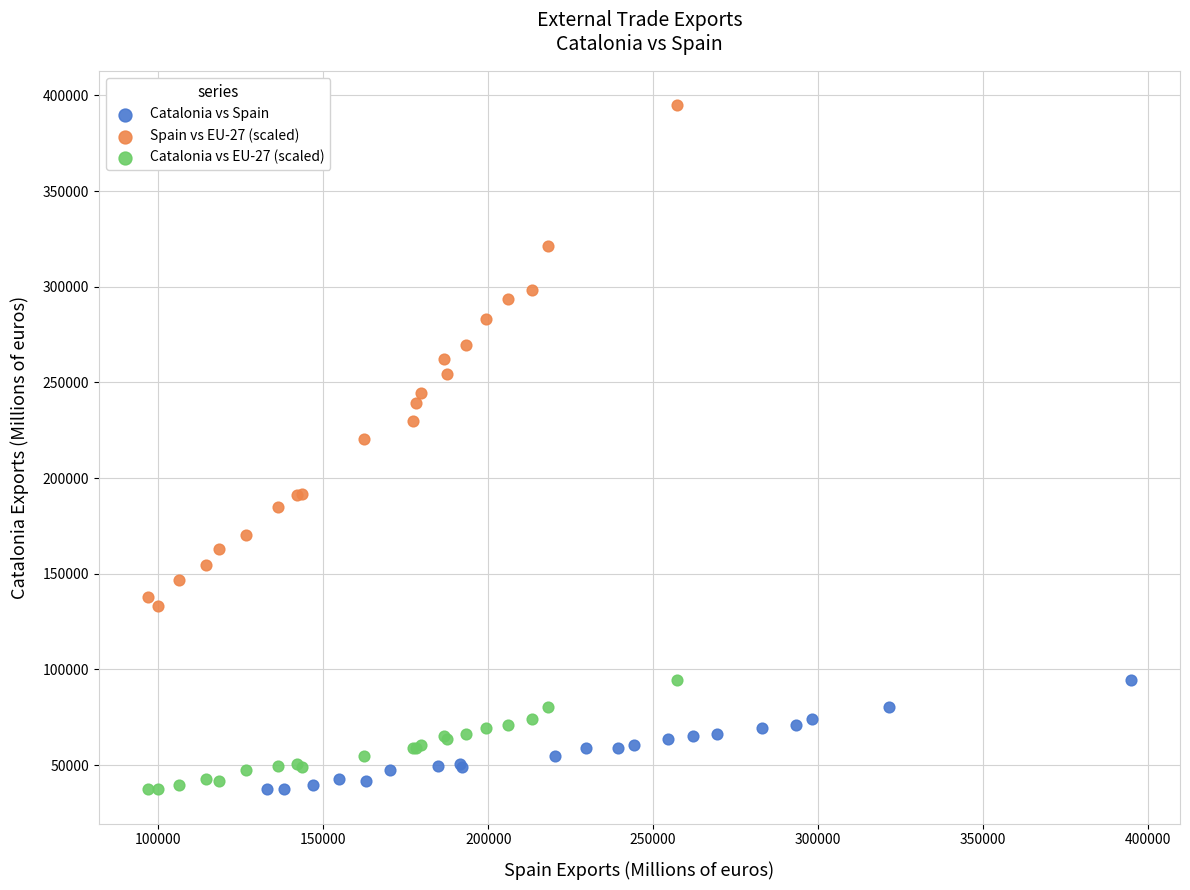

Which series has the widest spread of Y values?

Spain vs EU-27 (scaled)